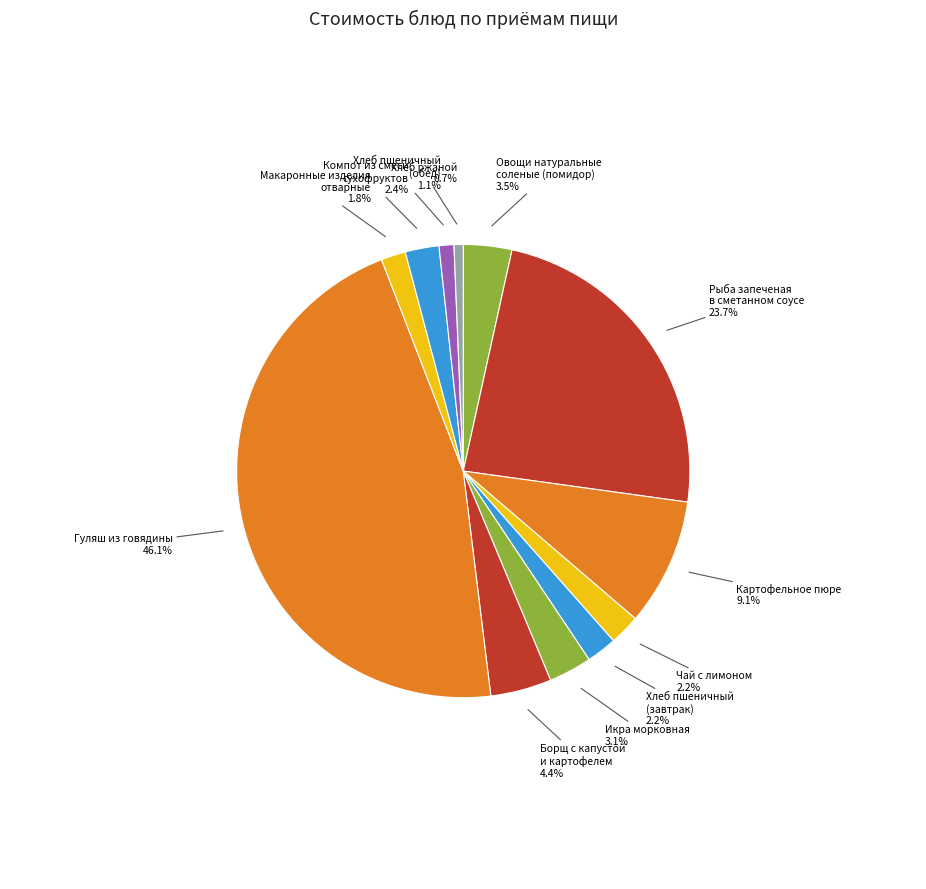

Count the number of slices in the pie.

12